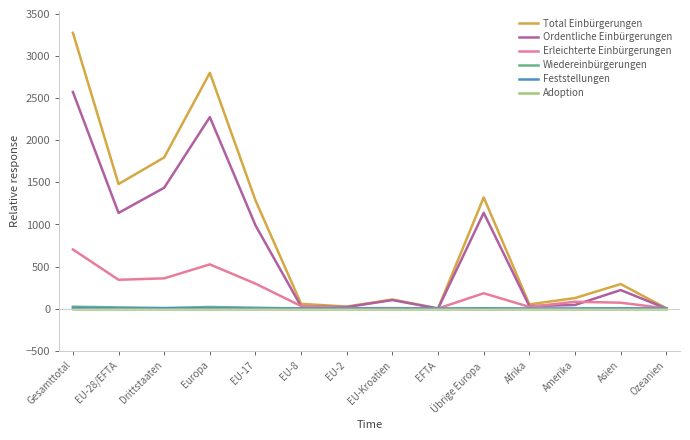

What is the minimum value for Erleichterte Einbürgerungen?

2